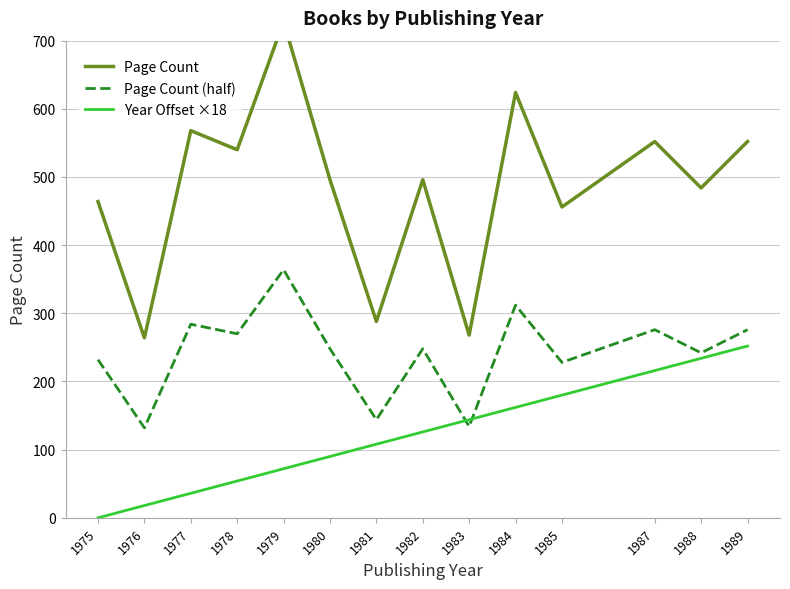

Which series has the largest range (max minus min)?

Page Count